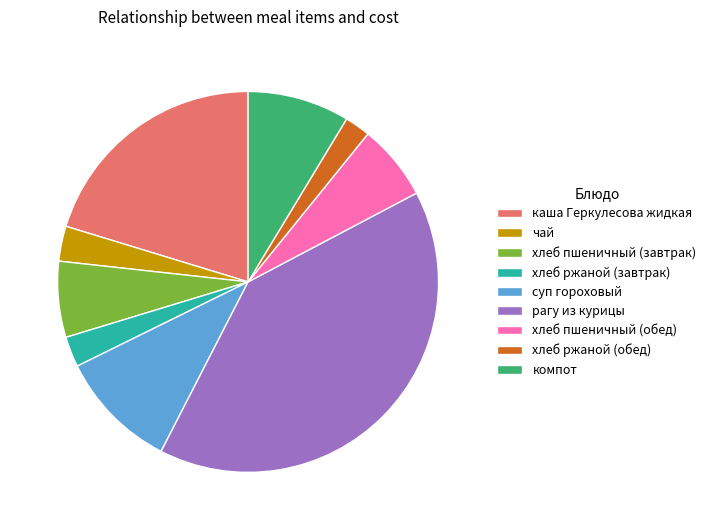

Approximately how many times larger is the value at чай compared to хлеб ржаной (обед)?

1.4